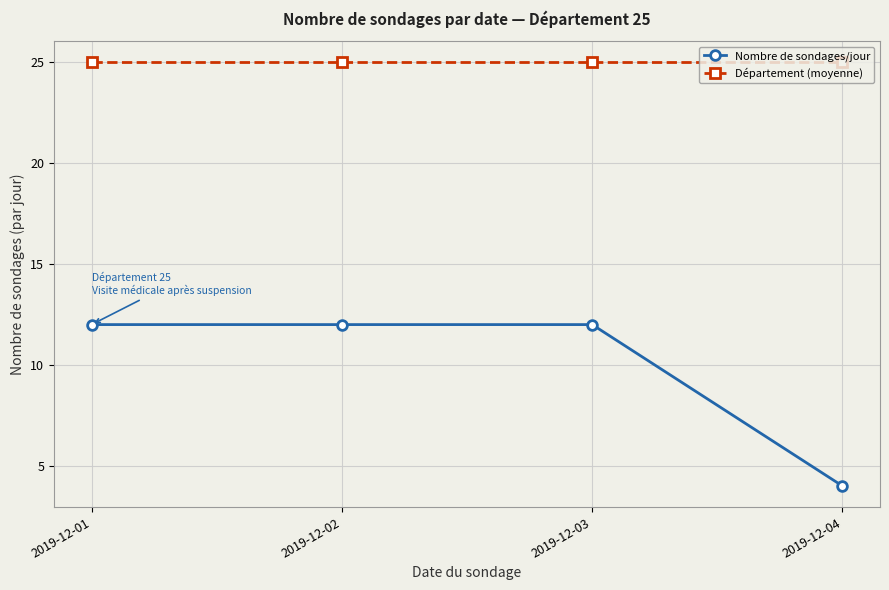

What is the value of the Département (moyenne) point at the 3rd from the left?

25